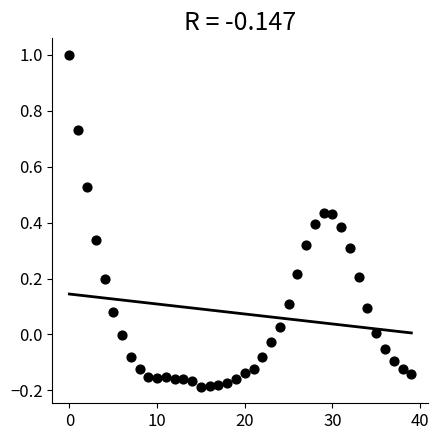

What is the range of Y values (max minus min)?

1.2